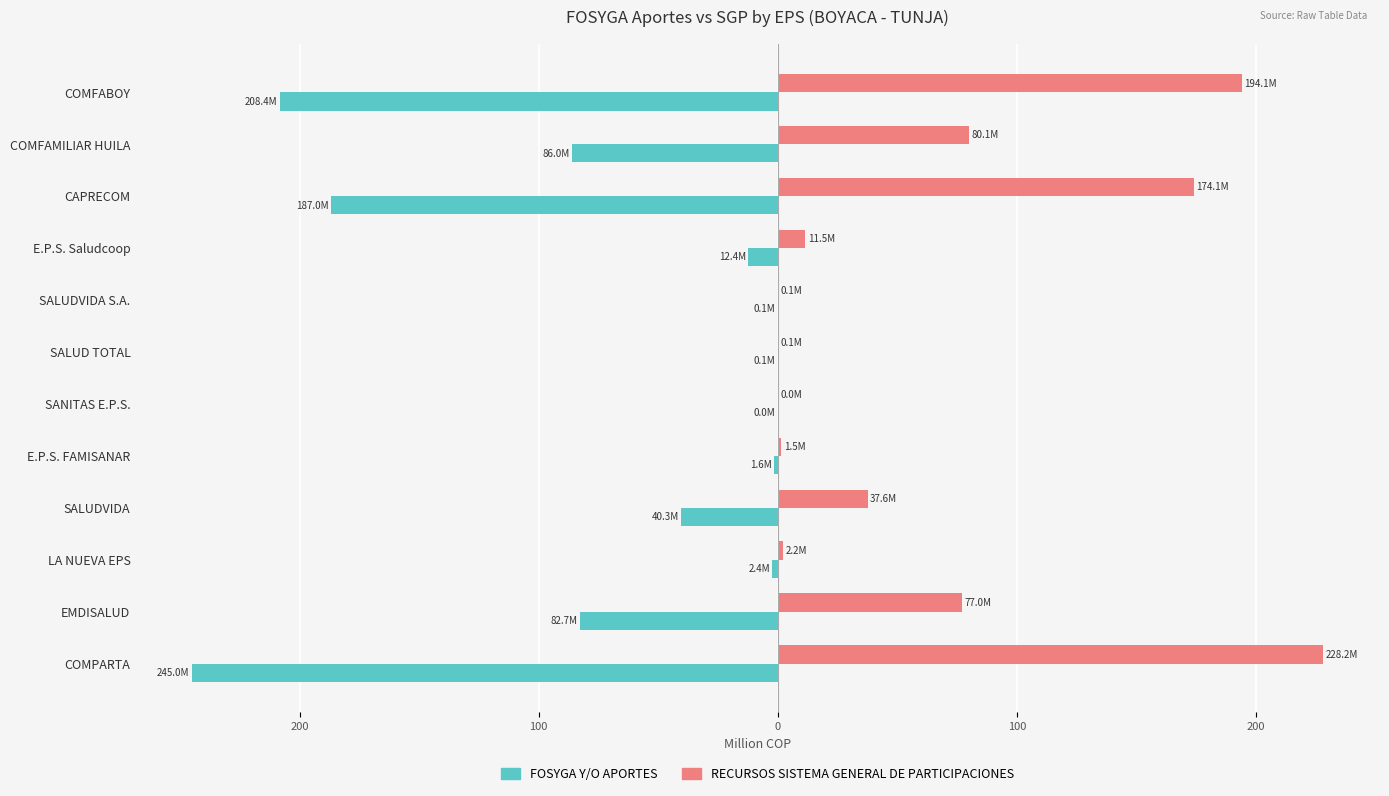

What are all the series names shown in the legend?

FOSYGA Y/O APORTES, RECURSOS SISTEMA GENERAL DE PARTICIPACIONES